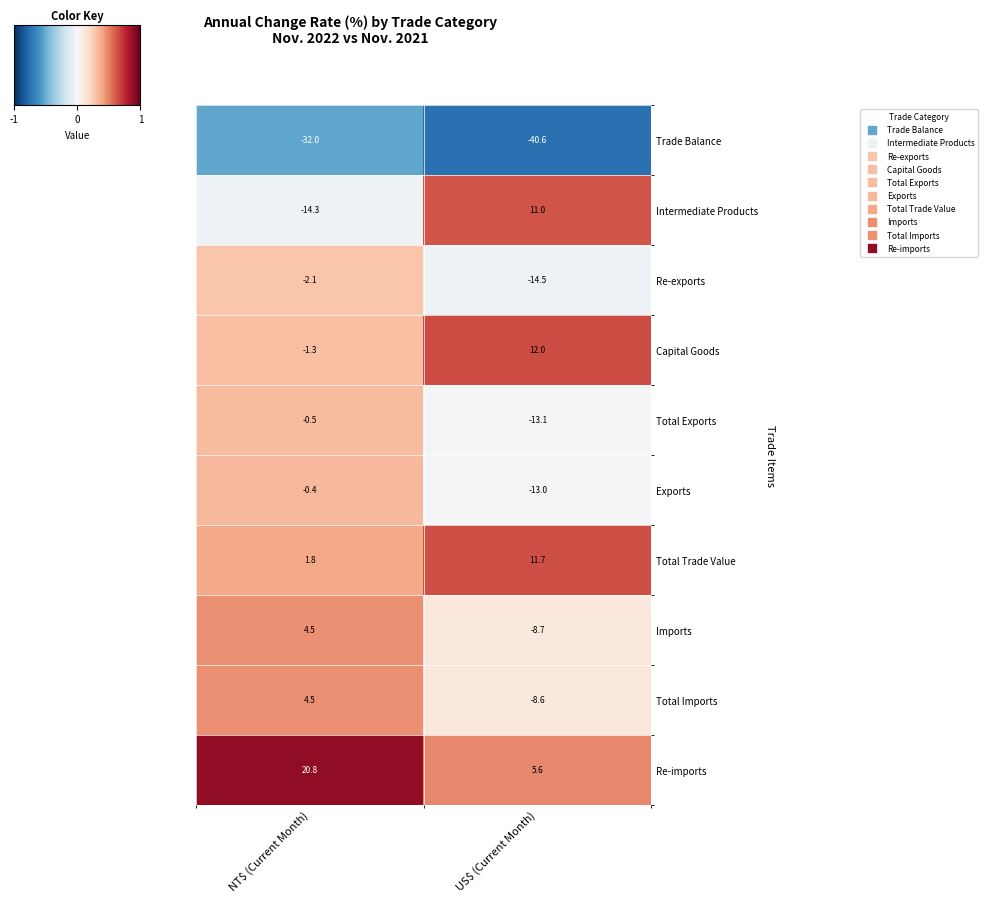

What is the difference between the highest and lowest values at US$ (Current Month)?

52.6